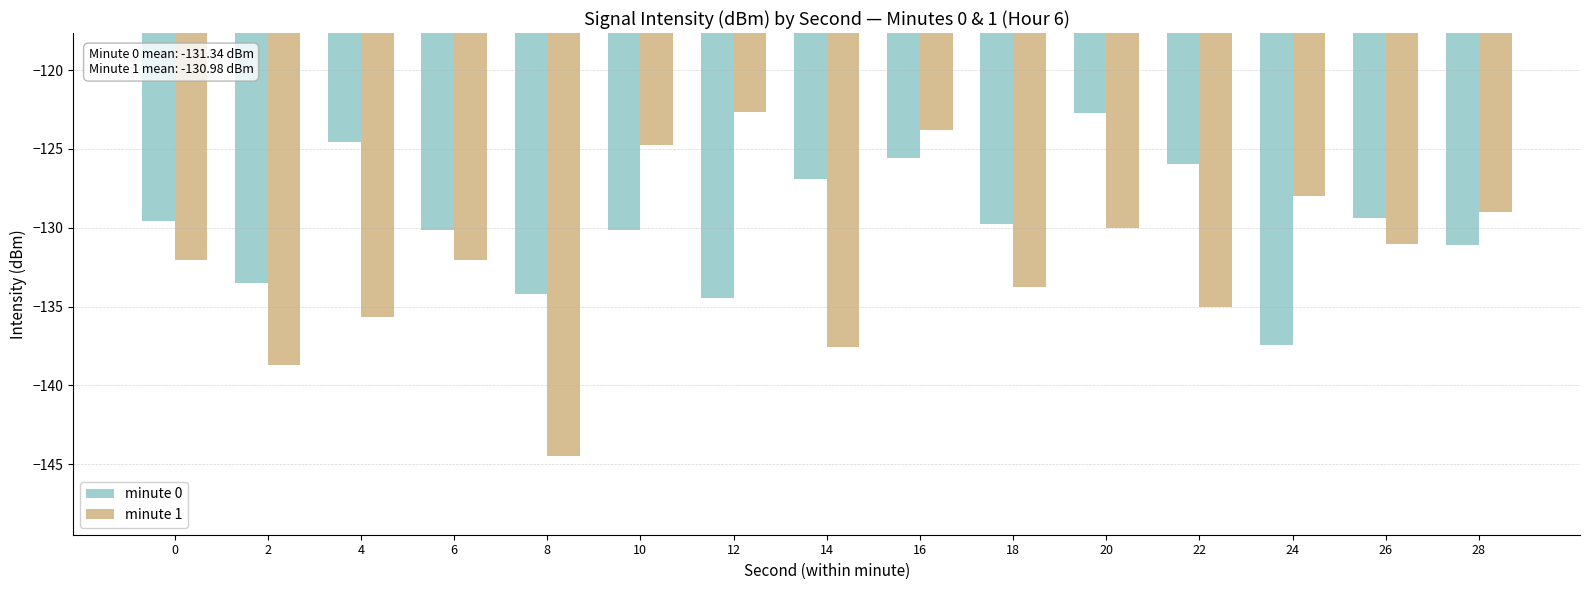

Which category has the lowest value in the minute 0 series?

24